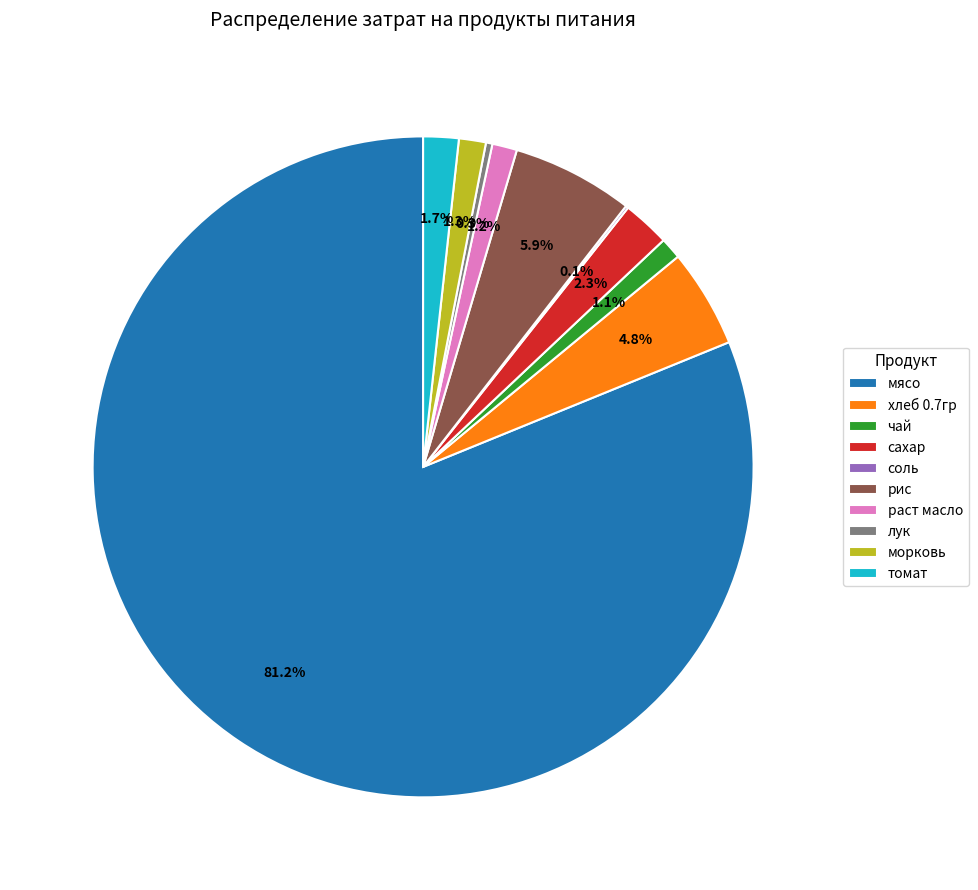

Is it true that томат is 2% of the pie?

True